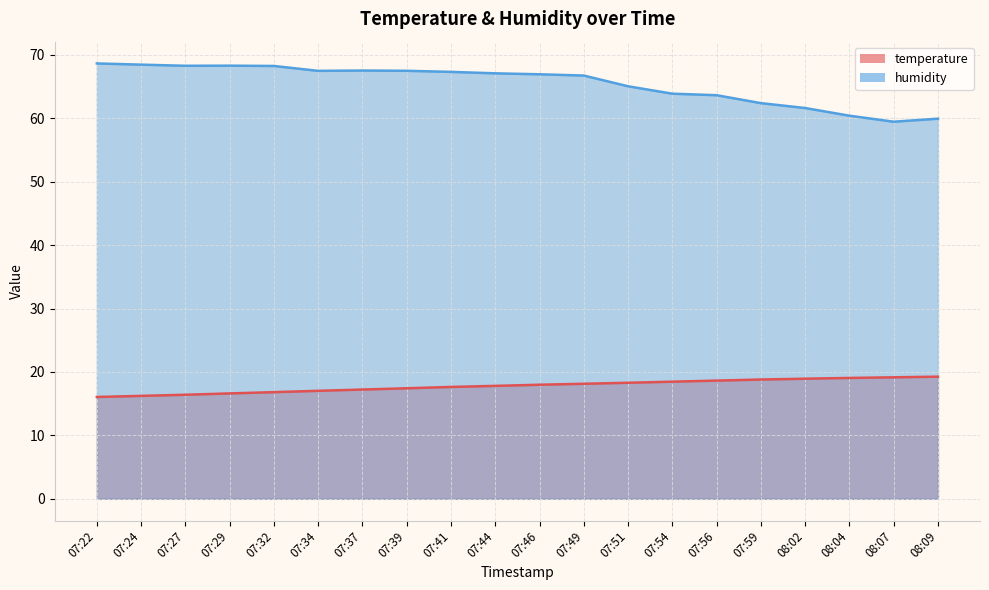

What position from the right is 07:41?

12